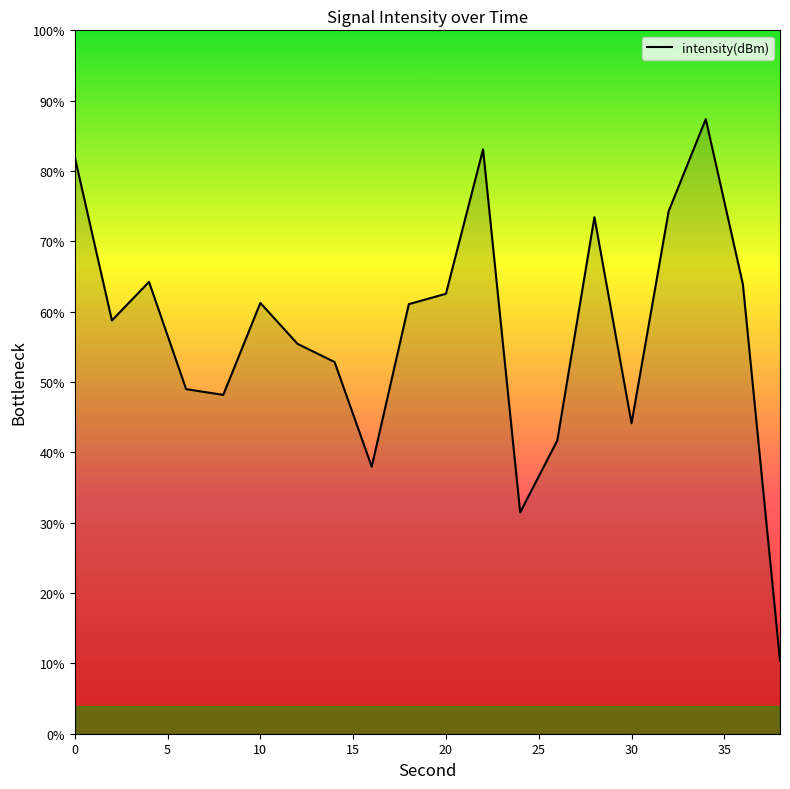

What is the difference between the maximum and minimum values?

77.0